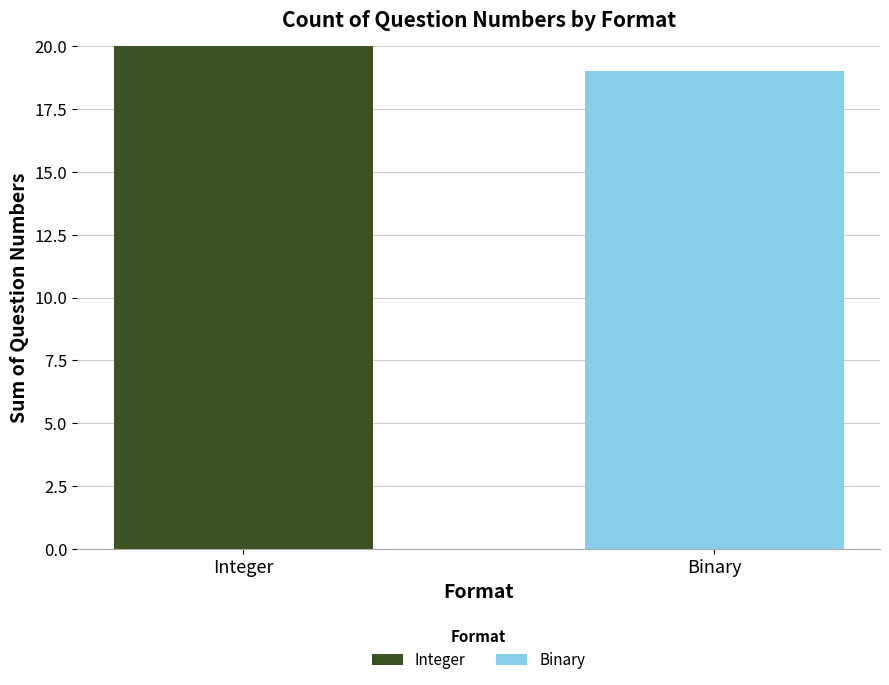

True or false: Integer has a value of 9 at Integer.

False